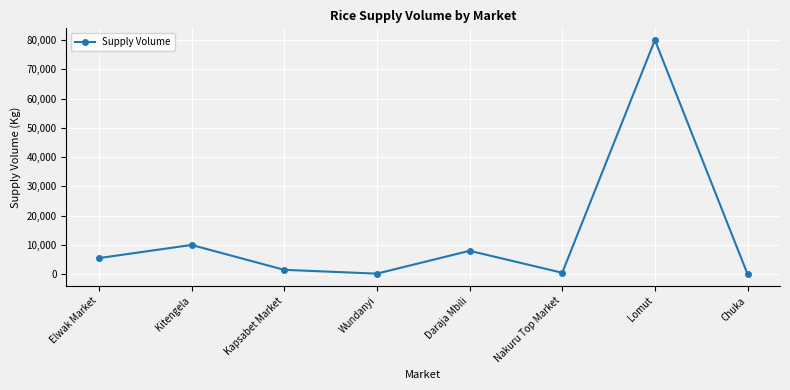

True or false: there are more than 0 points higher than both neighbors.

True